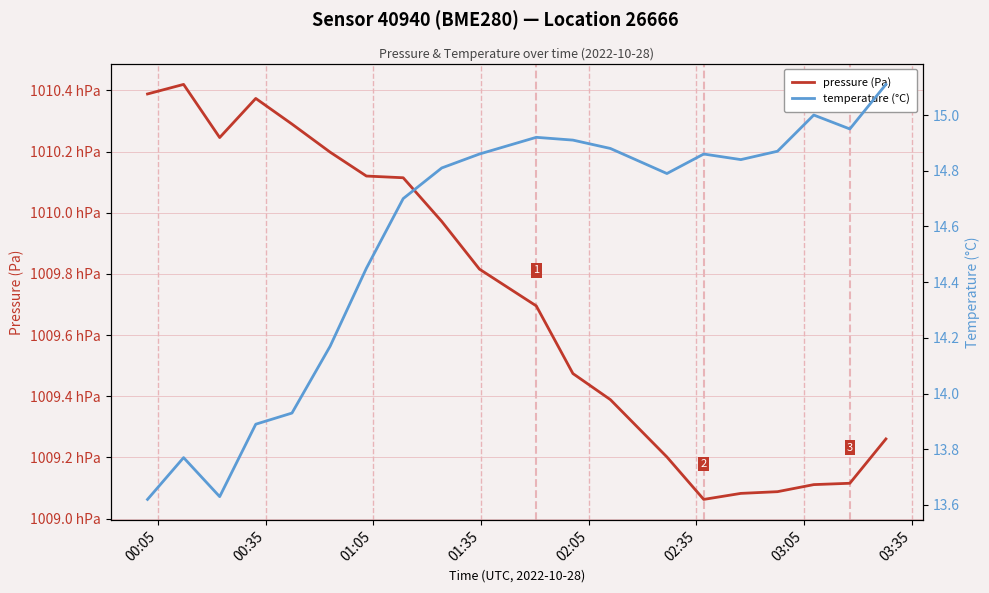

Is the value of temperature (°C) at 10 greater than the value of pressure (Pa) at 10?

No